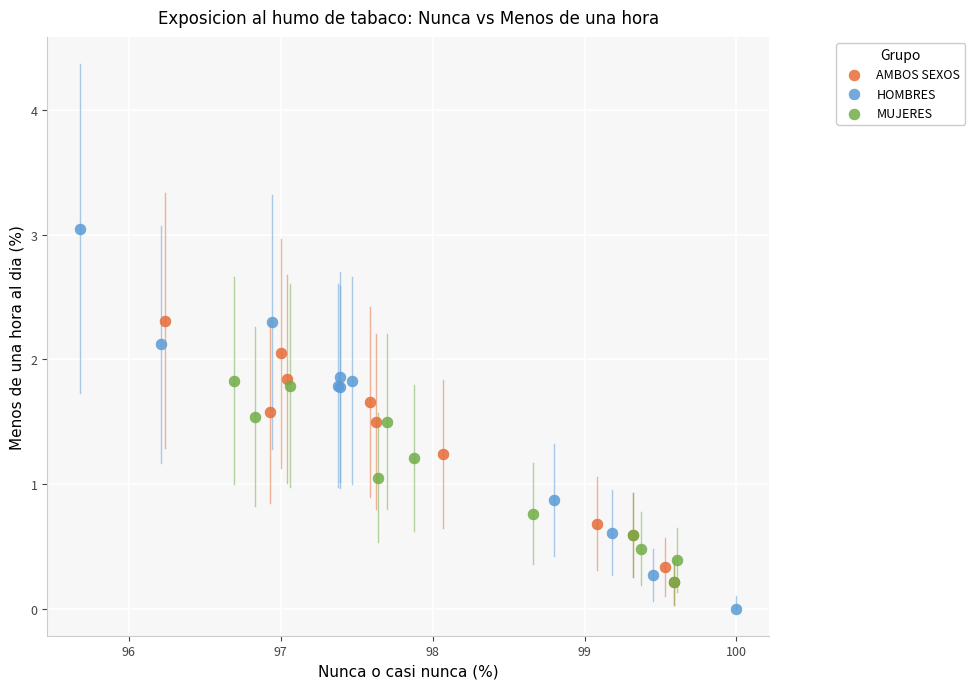

Which series reaches the maximum Y coordinate?

HOMBRES